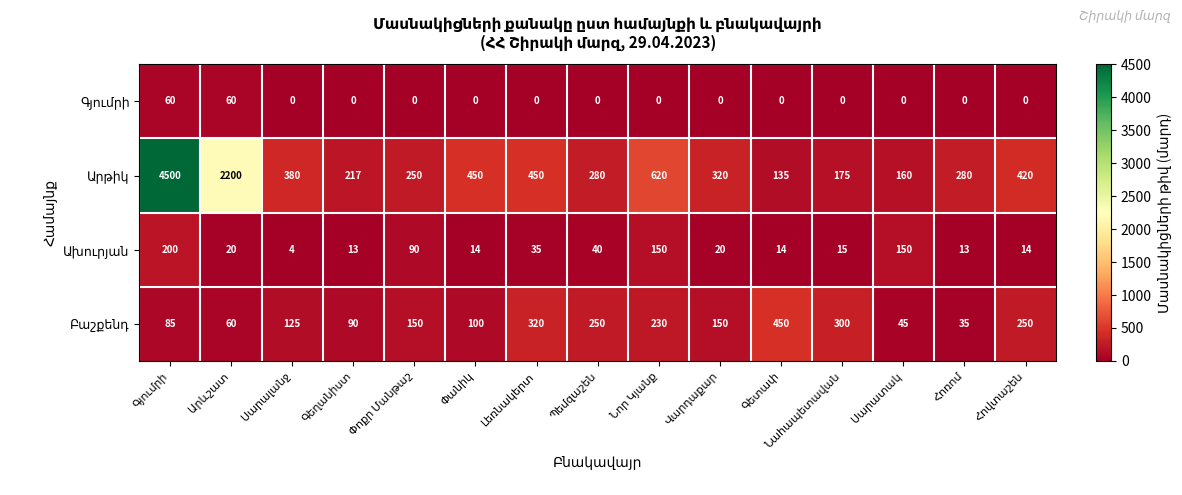

What is the maximum value shown in the chart?

4500